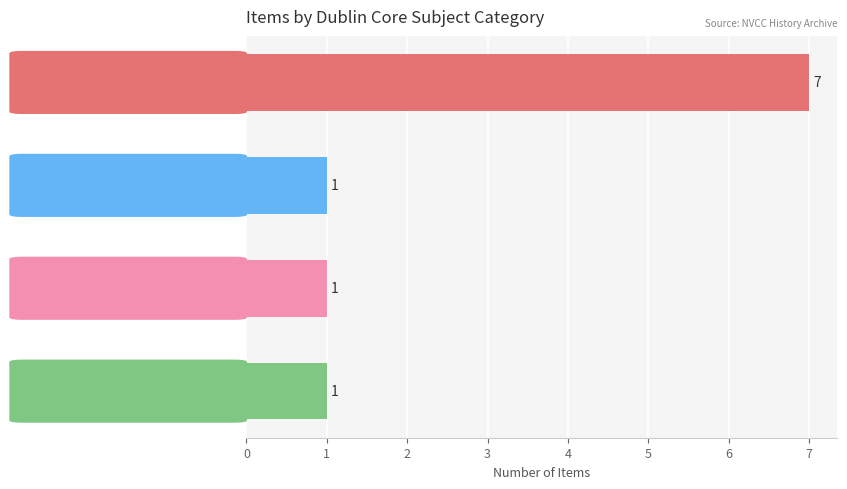

True or false: the data shows 1 at News Releases.

True